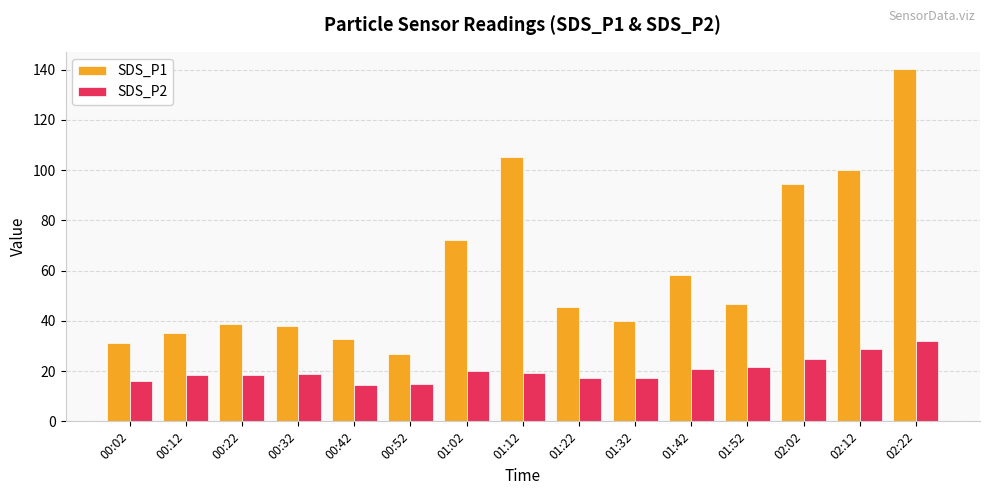

At how many categories does at least one series exceed 93?

4